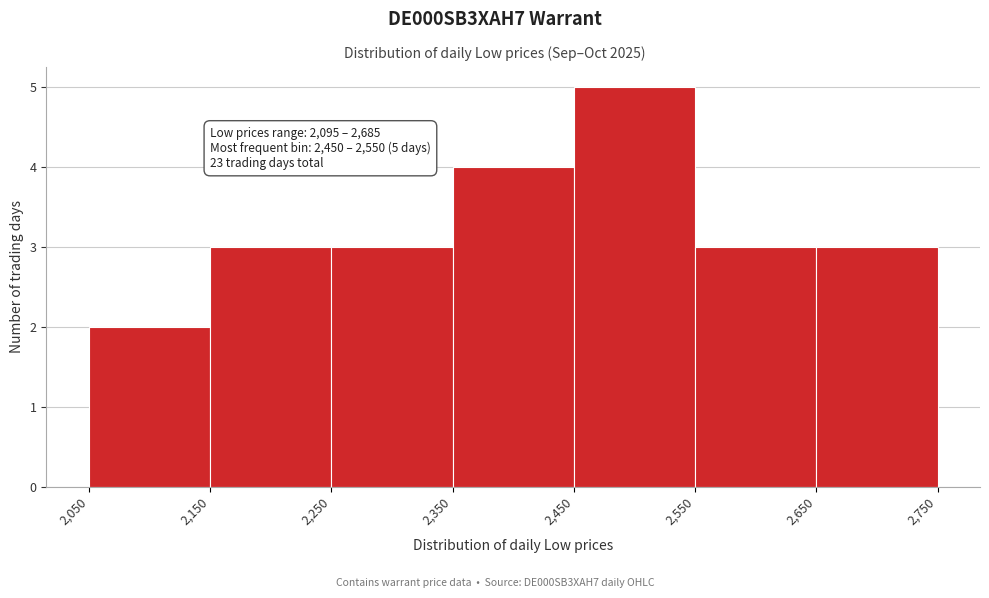

Which range on the x-axis has the tallest bar?

2,450 to 2,550